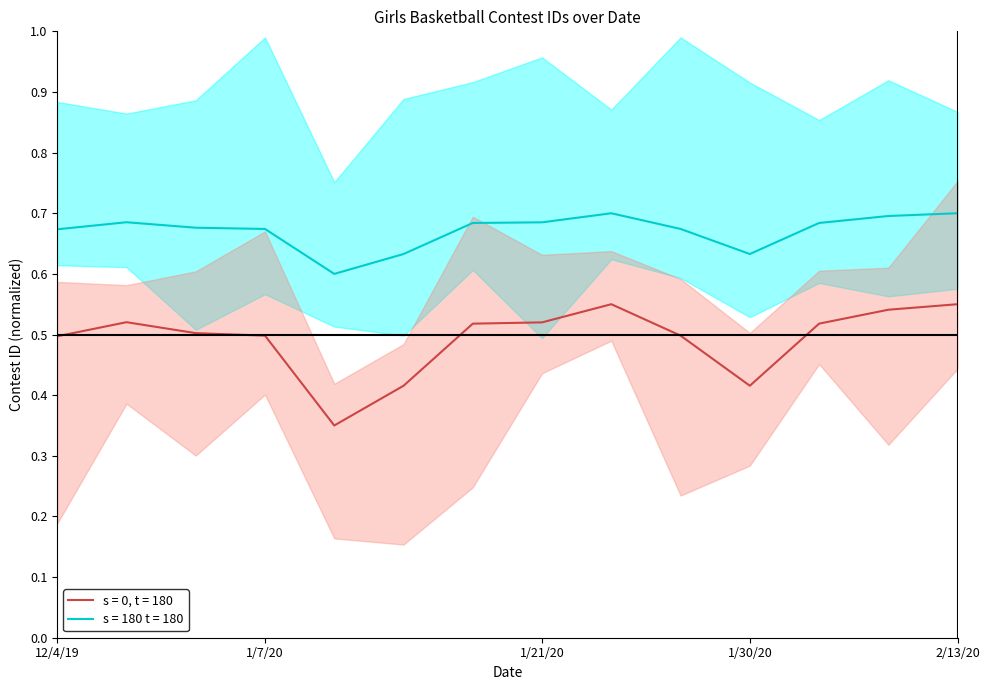

Which series has the widest spread of values?

s = 0, t = 180